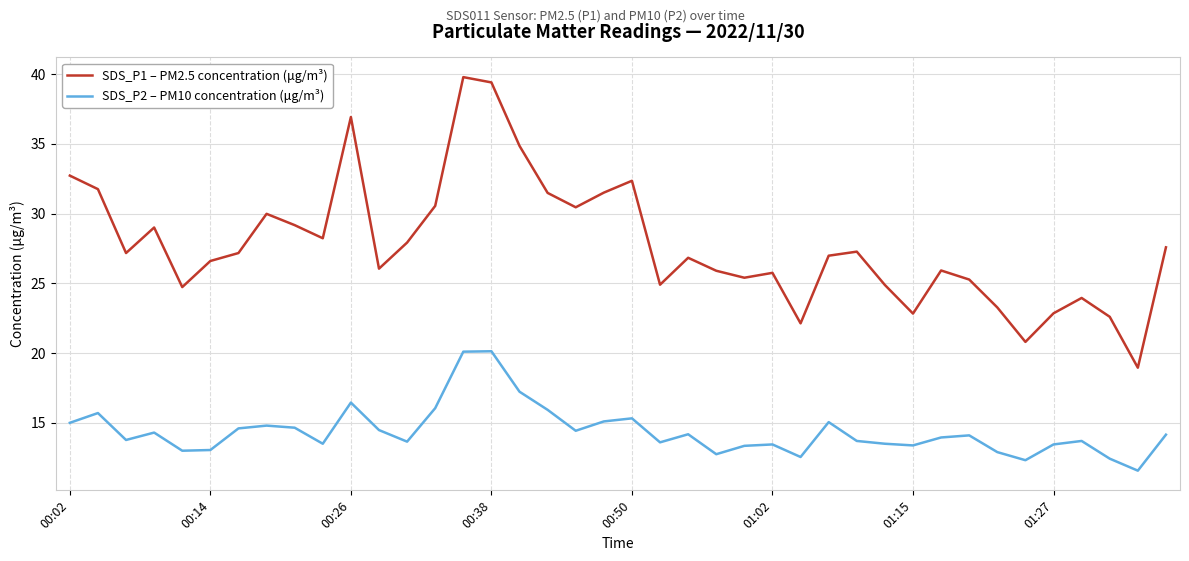

Rank the series by their average value, from highest to lowest.

SDS_P1 – PM2.5 concentration (μg/m³), SDS_P2 – PM10 concentration (μg/m³)